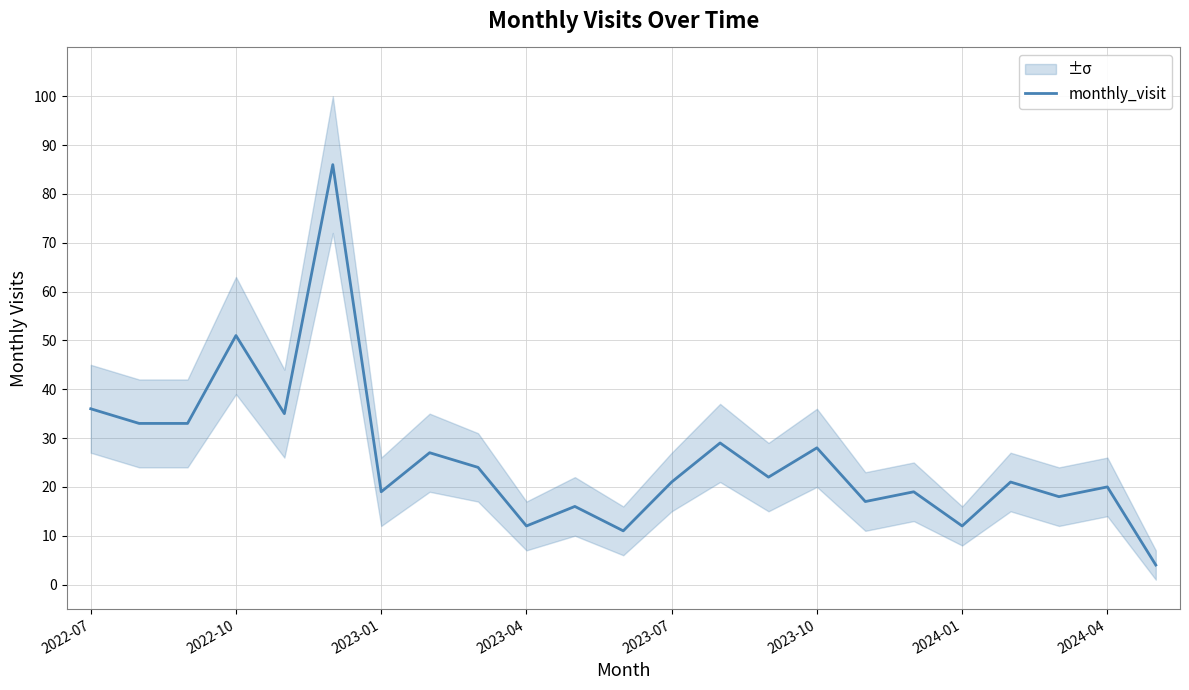

Is it true that monthly_visit equals 20 at 2024-04?

True